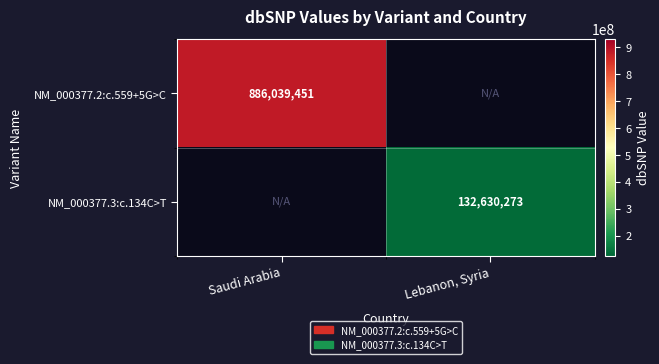

List the series in order of their overall mean, highest first.

NM_000377.2:c.559+5G>C, NM_000377.3:c.134C>T